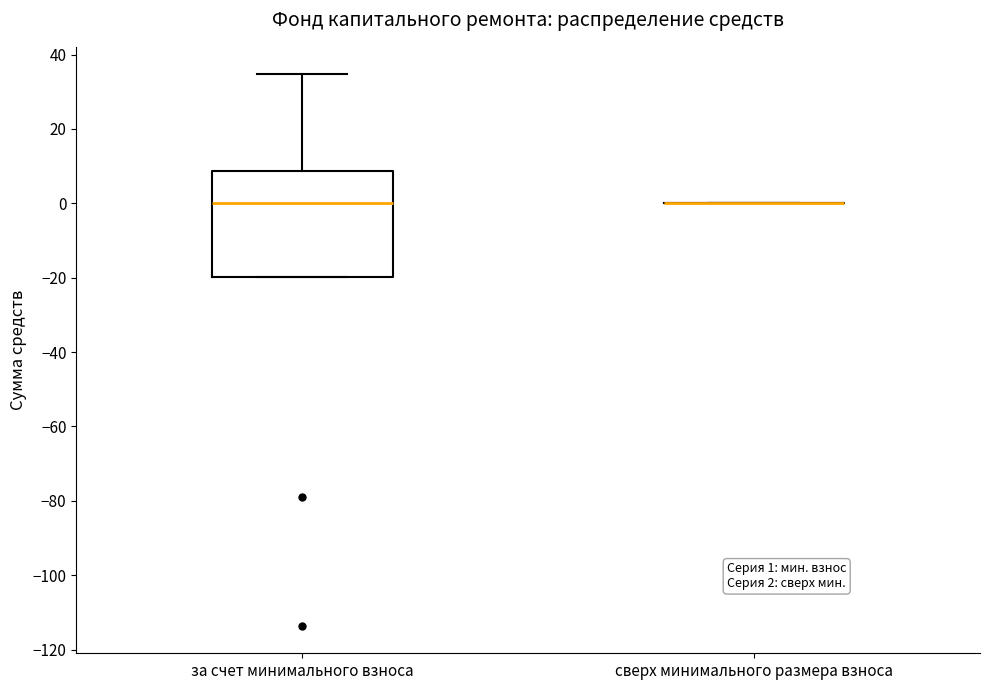

Comparing the boxes themselves (not the whiskers), which one is the tallest?

за счет минимального взноса